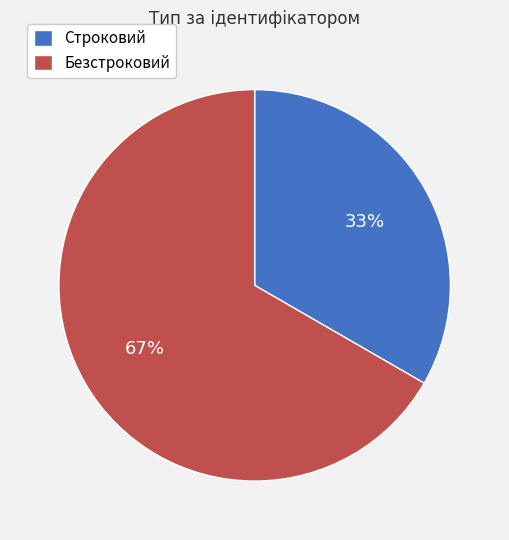

Is it true that Строковий is 33% of the pie?

True